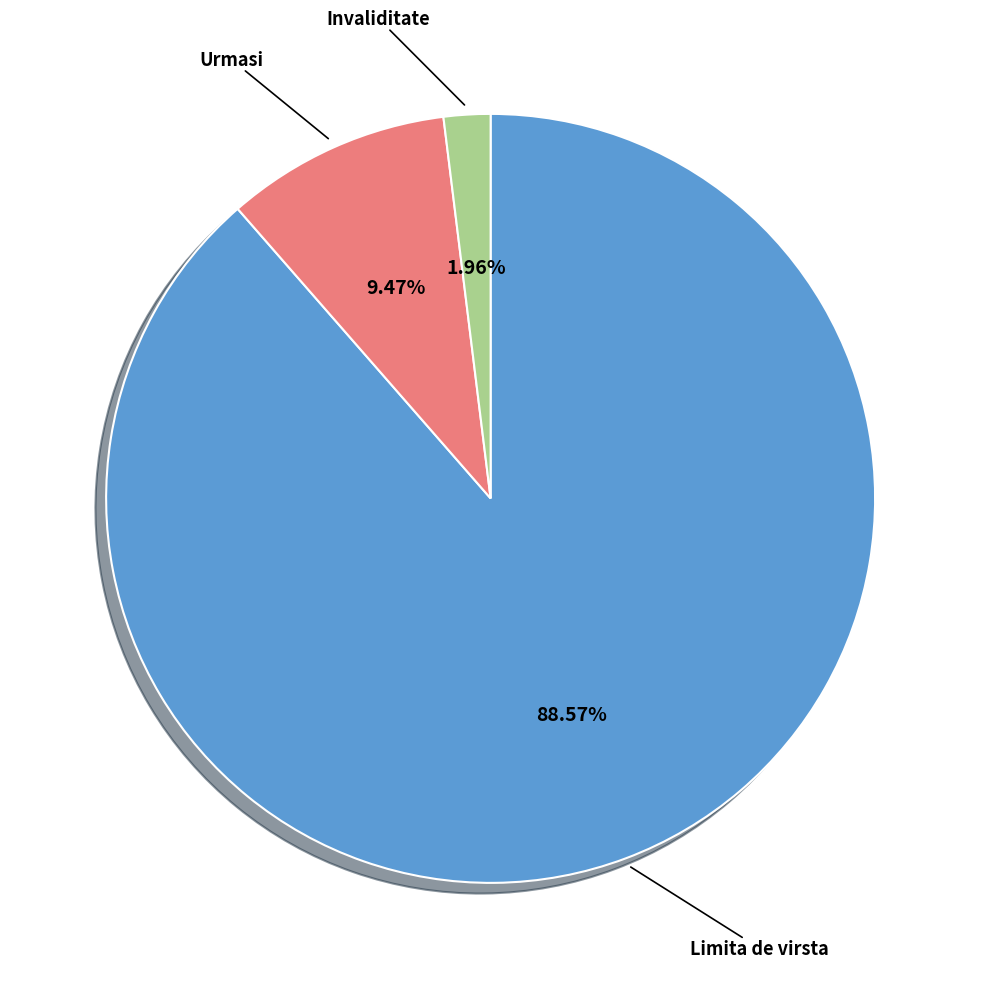

Does any single category account for the majority?

Yes